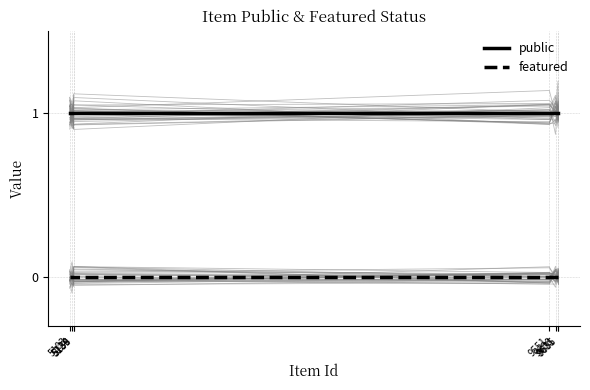

True or false: featured has a value of 0 at 5139.

True